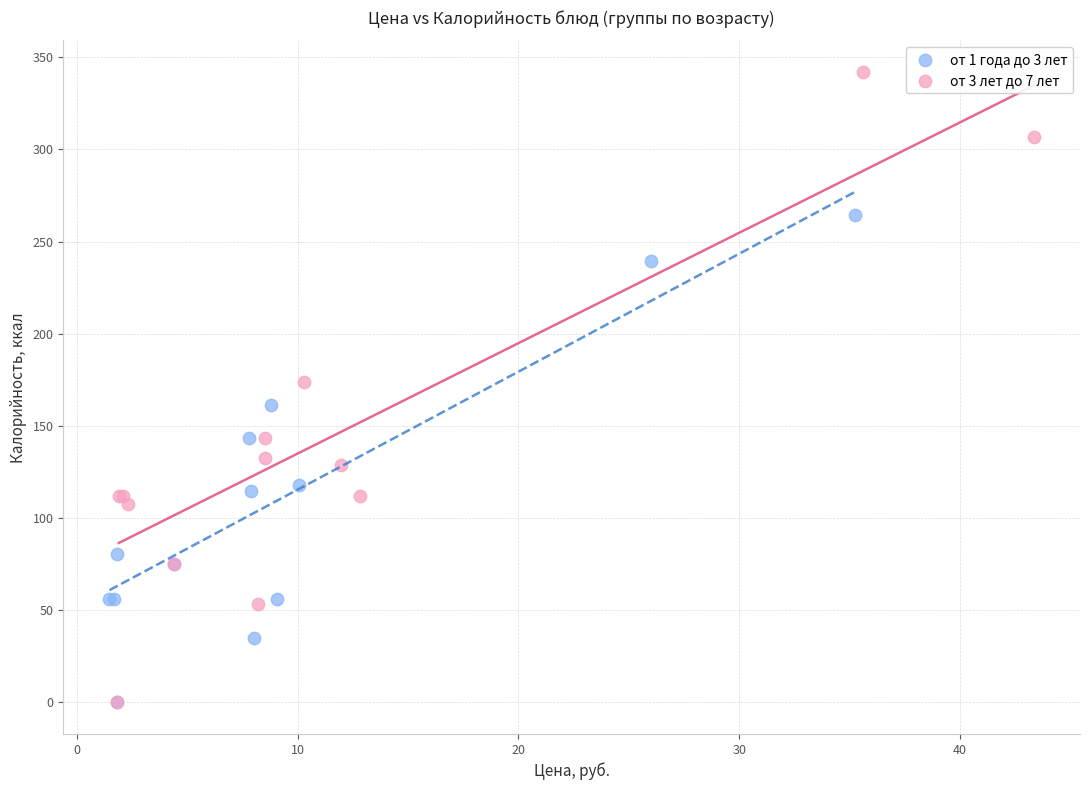

Which series contains the highest Y value?

от 3 лет до 7 лет